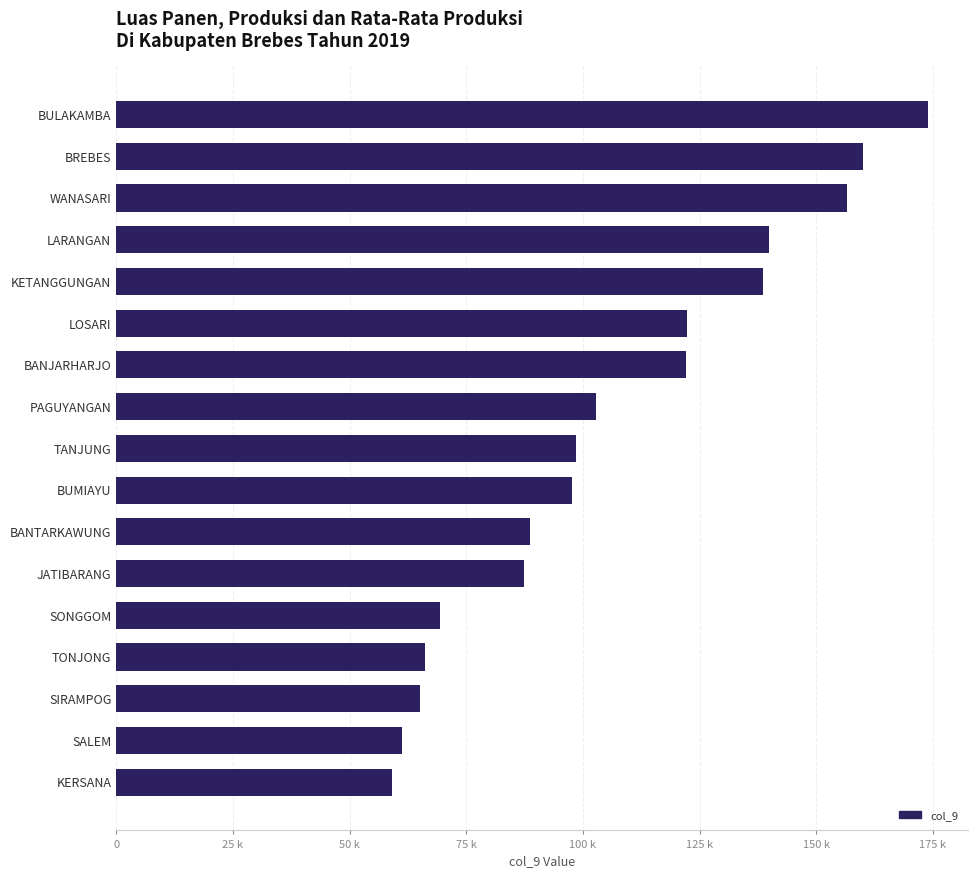

Does the chart contain any negative values?

No